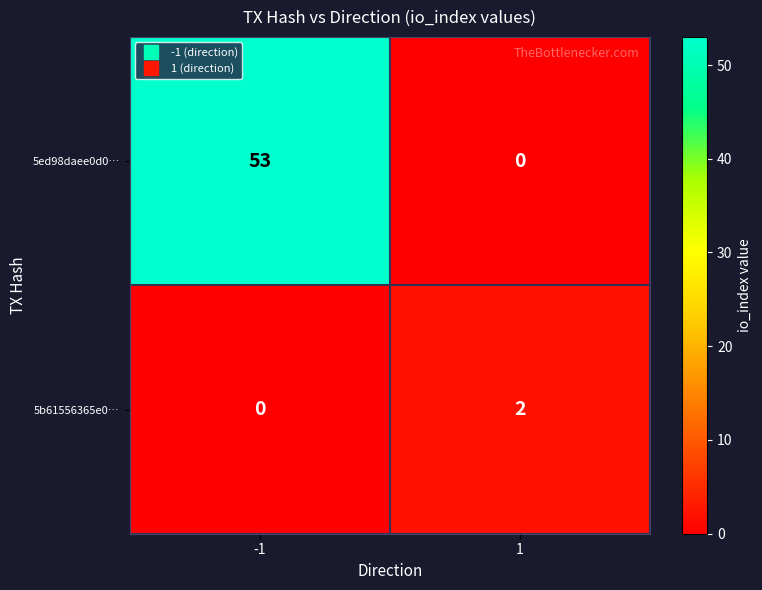

How many series are shown in this chart?

2